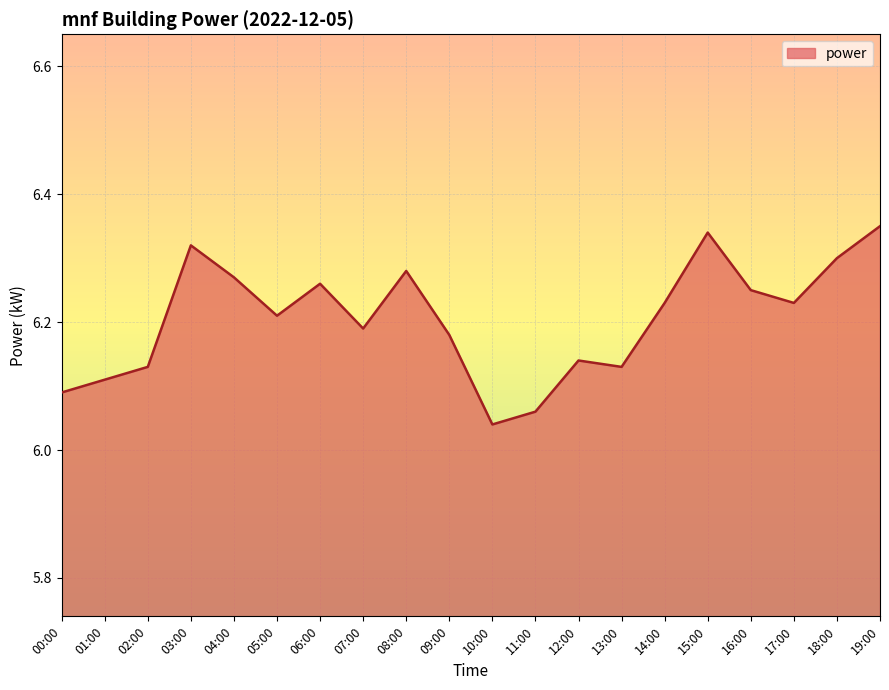

What is the sum of all values?

124.1